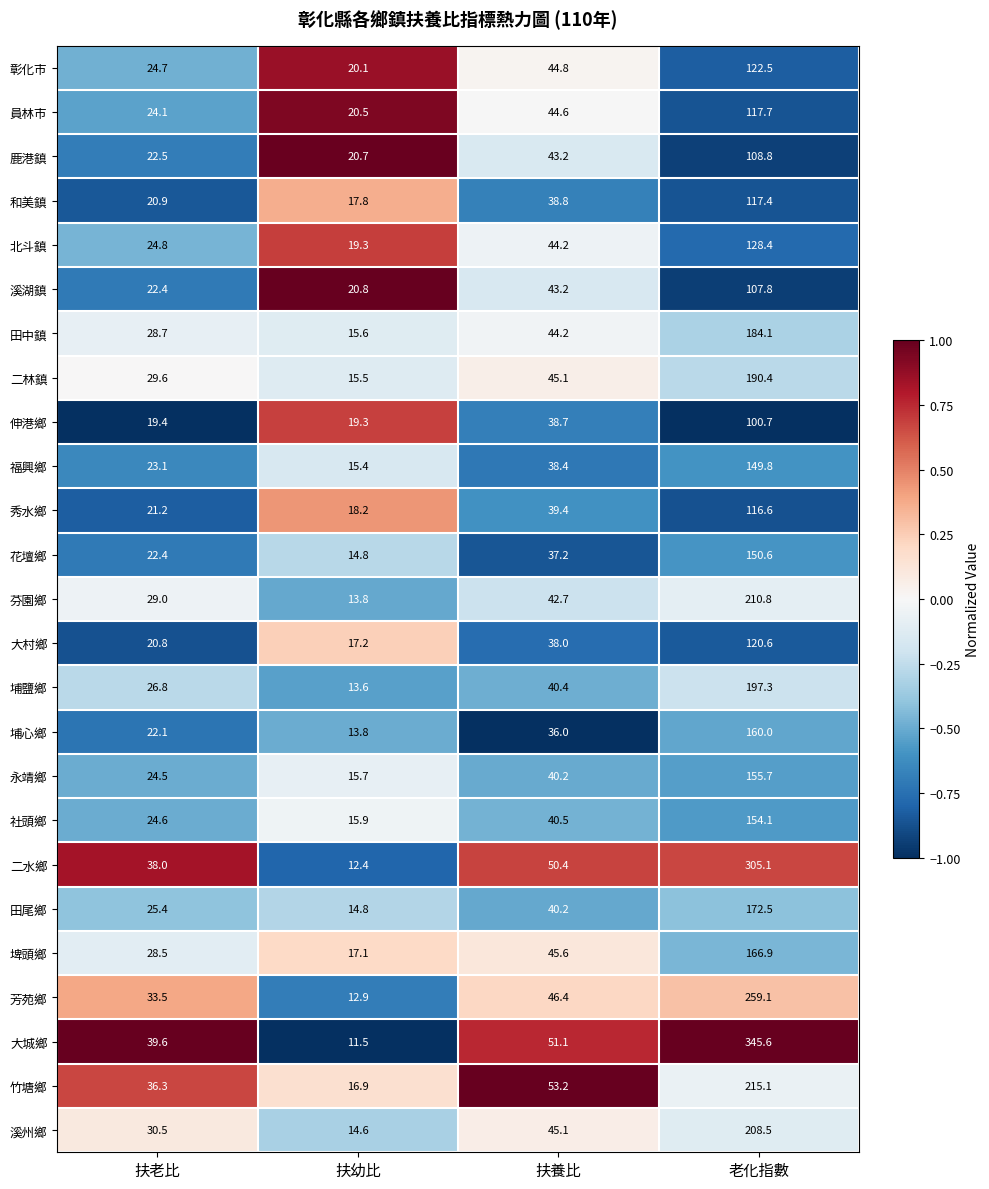

The 員林市 series shows 24.6 at 扶養比. True or false?

False